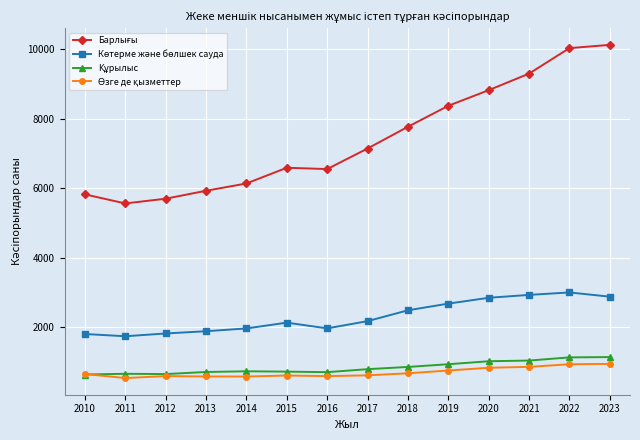

What is the maximum value shown in the chart?

10125